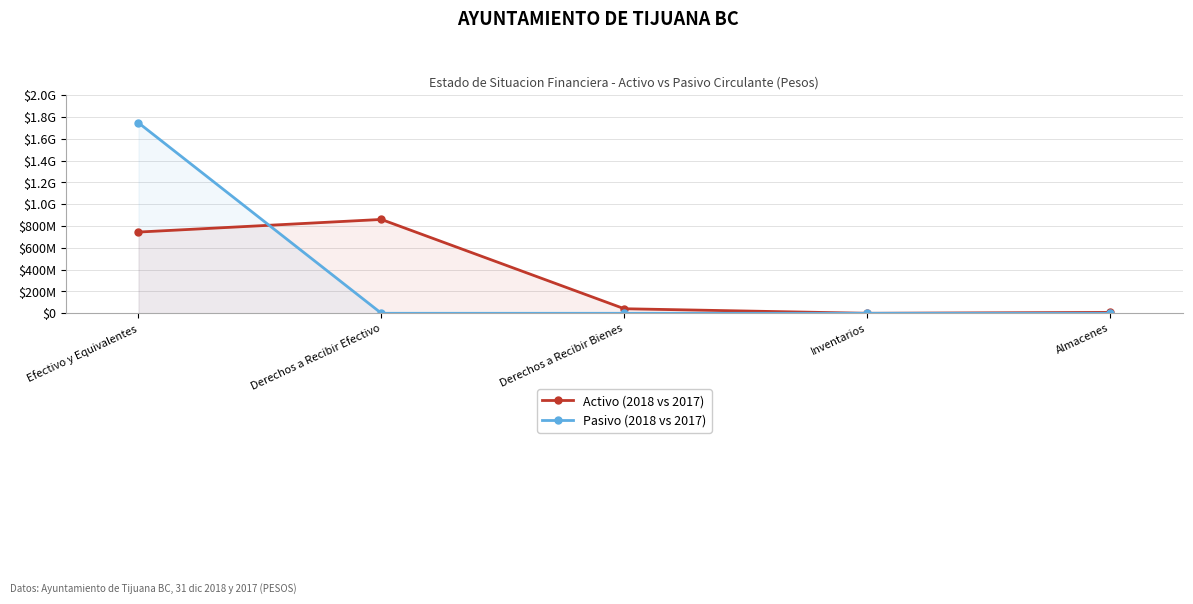

Rank the series by their average value, from highest to lowest.

Pasivo (2018 vs 2017), Activo (2018 vs 2017)